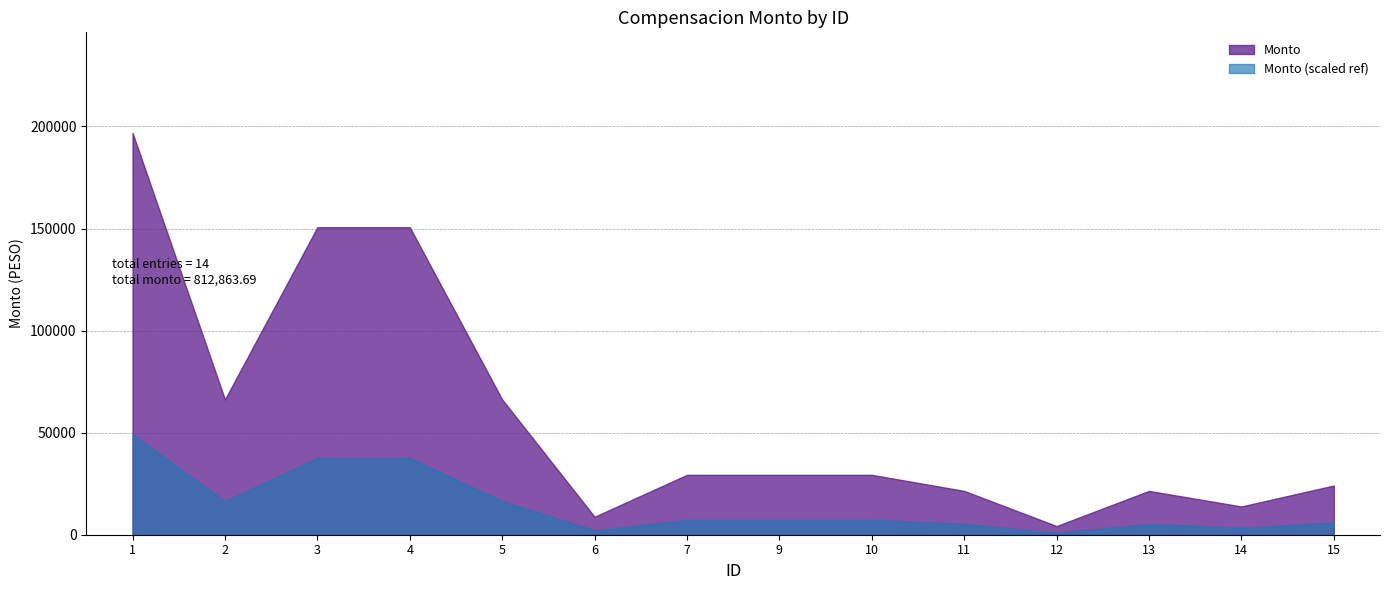

What value does the data have at 15?

24113.8